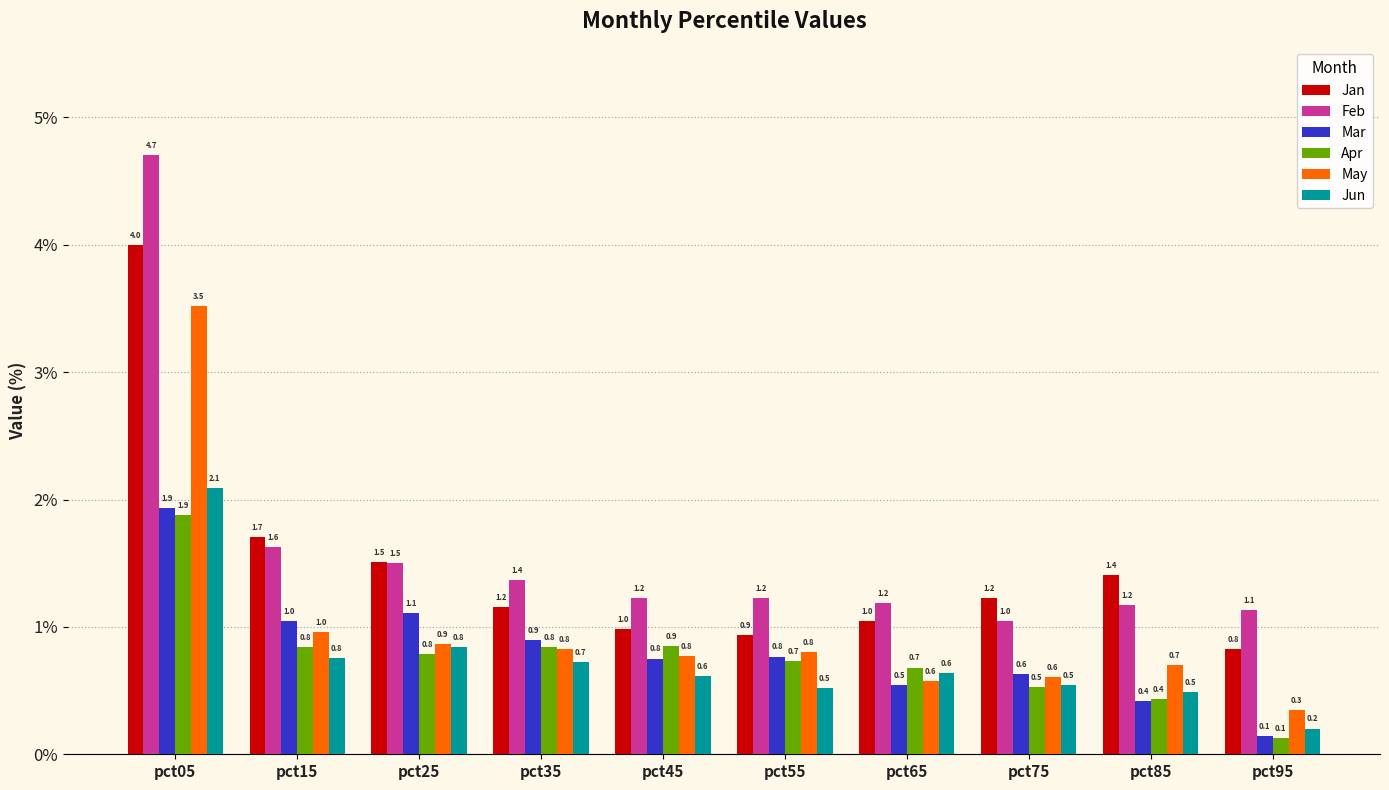

At how many categories does at least one series exceed 4?

1